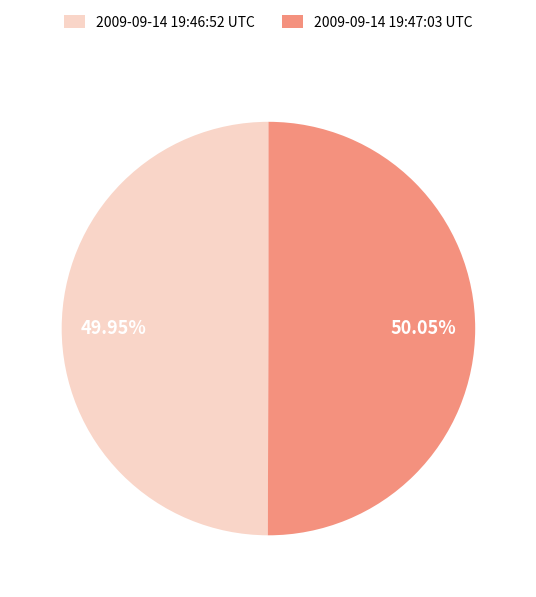

To the nearest percent, what is the average slice percentage?

50%